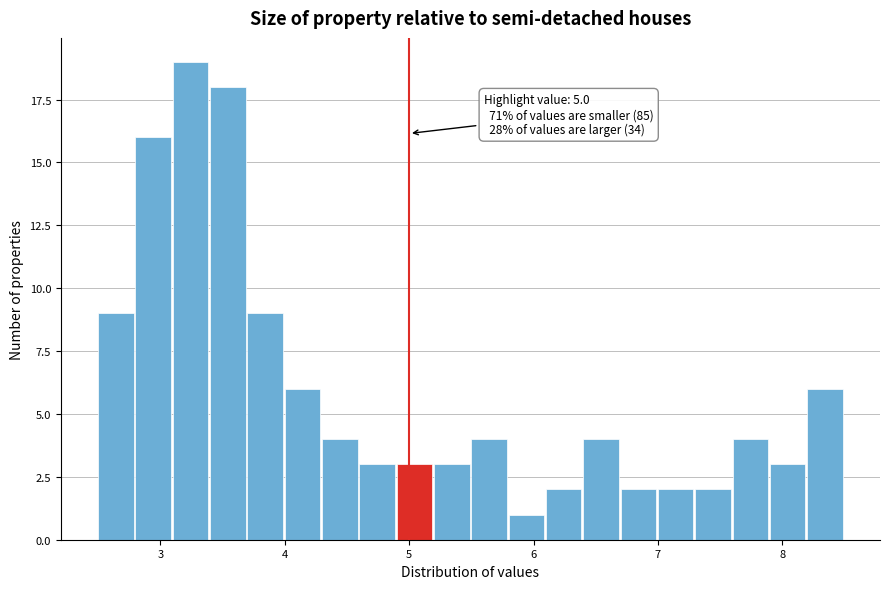

Around what value on the x-axis is the tallest bar? Give the approximate position of its centre, as read against the axis.

3.2